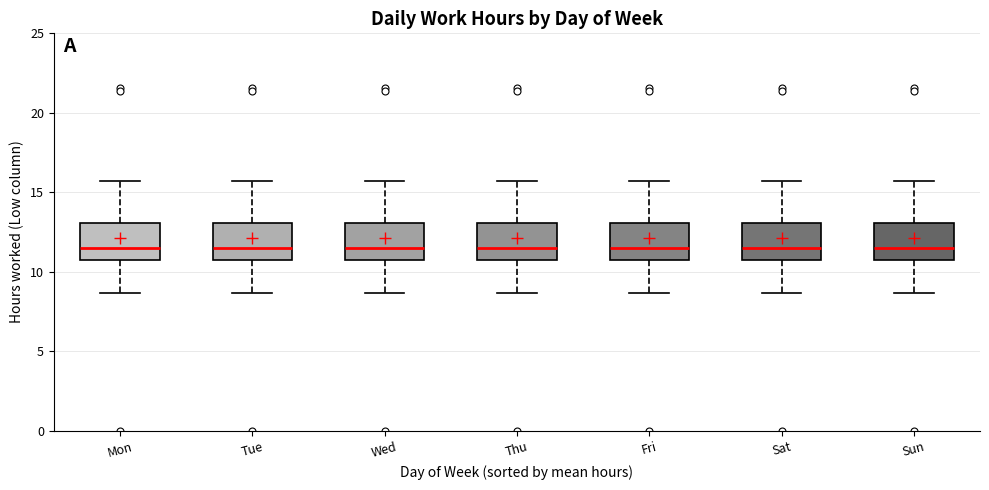

Where does the lower whisker of the box for Fri end on the y-axis? The values are not printed on the chart, so give them approximately, as read against the axis.

8.5